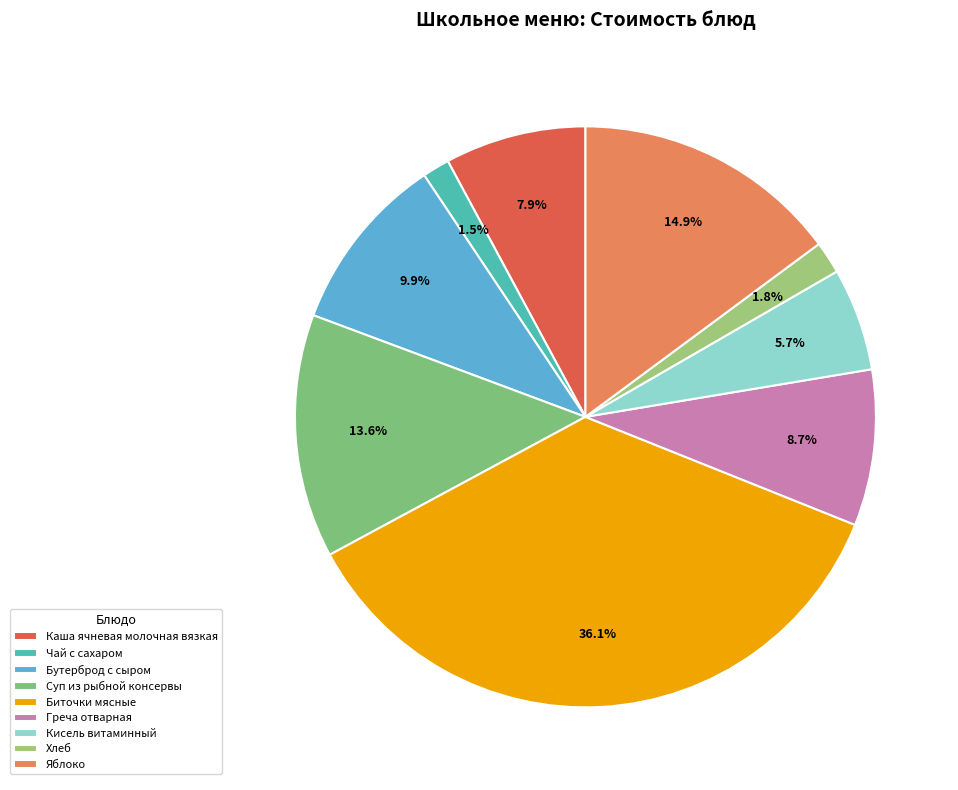

What is the smallest slice in the pie chart?

Чай с сахаром